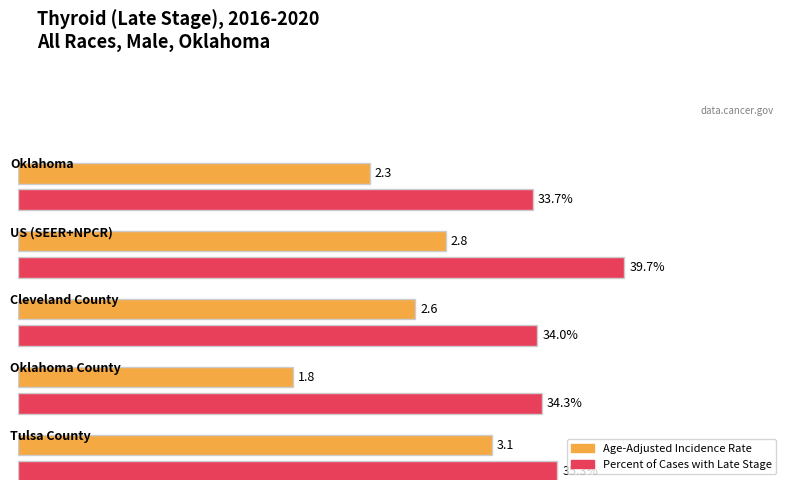

At which label does Age-Adjusted Incidence Rate first exceed 2?

Oklahoma